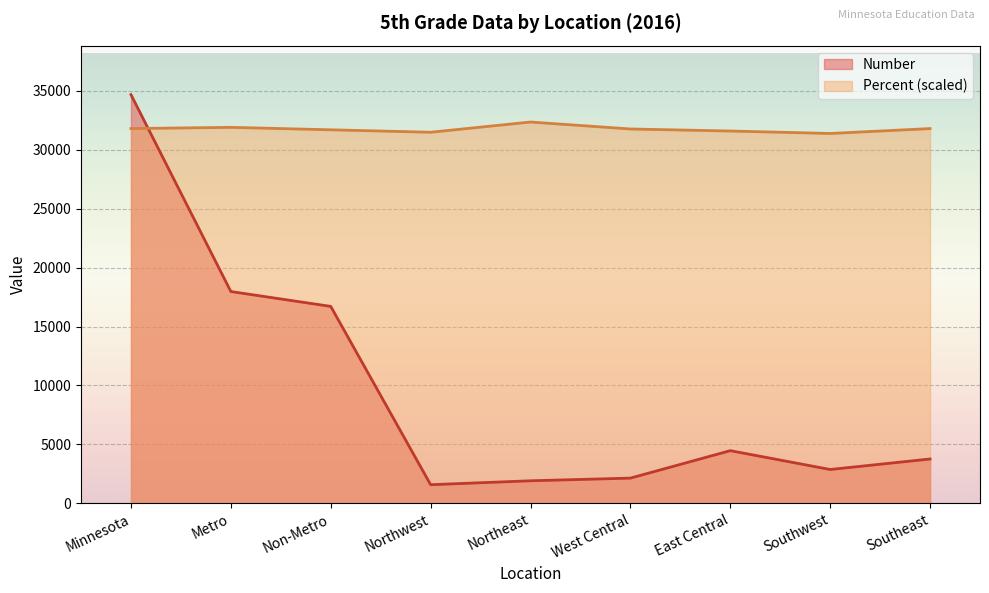

Between East Central and West Central, which is larger?

East Central